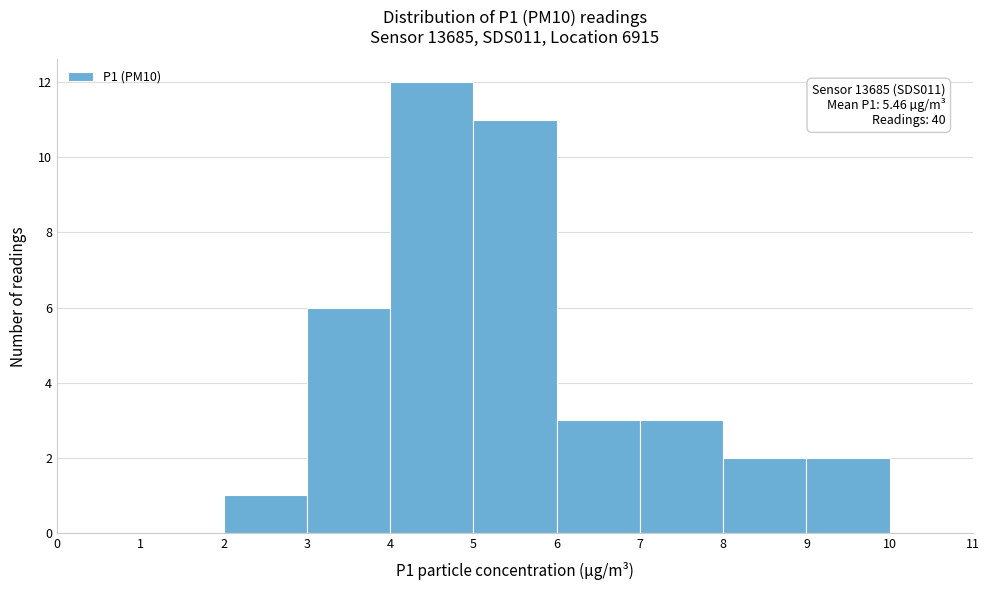

Over which range of the x-axis is the bar tallest?

4 to 5